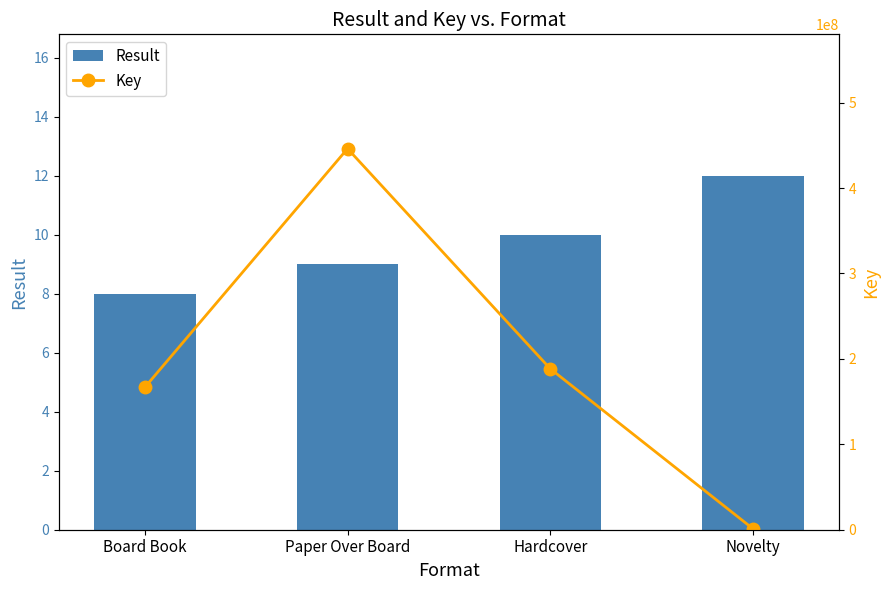

What is the minimum value shown in the chart?

8